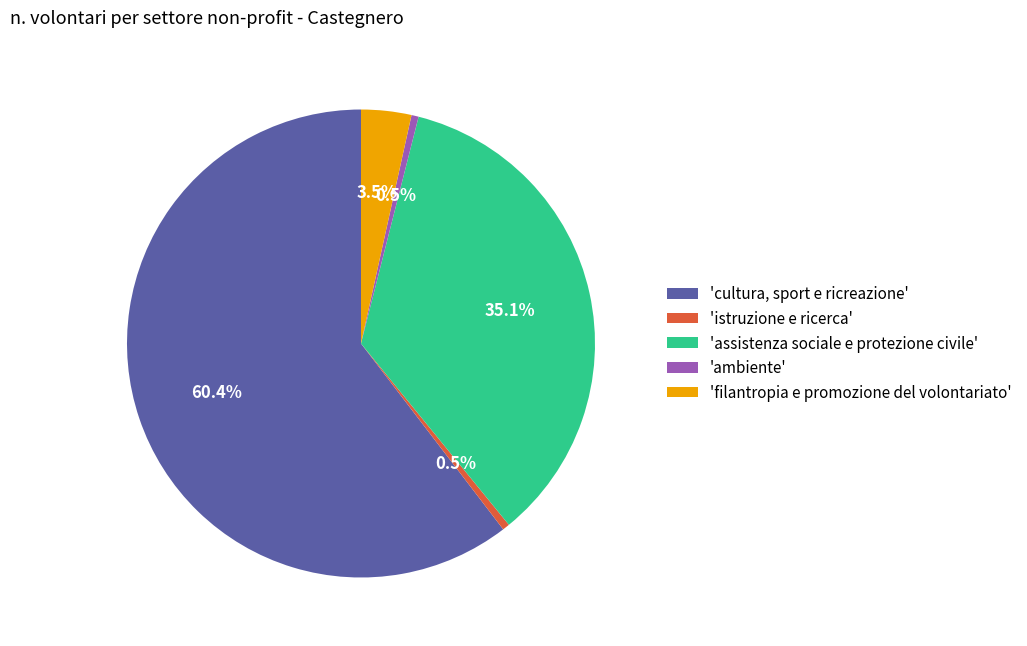

Do 'istruzione e ricerca' and 'cultura, sport e ricreazione' together represent more than half of the pie?

Yes